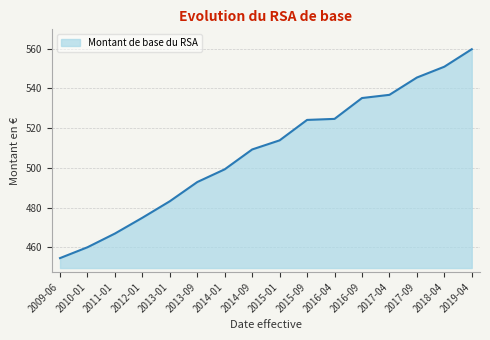

What is the maximum value shown in the chart?

559.7